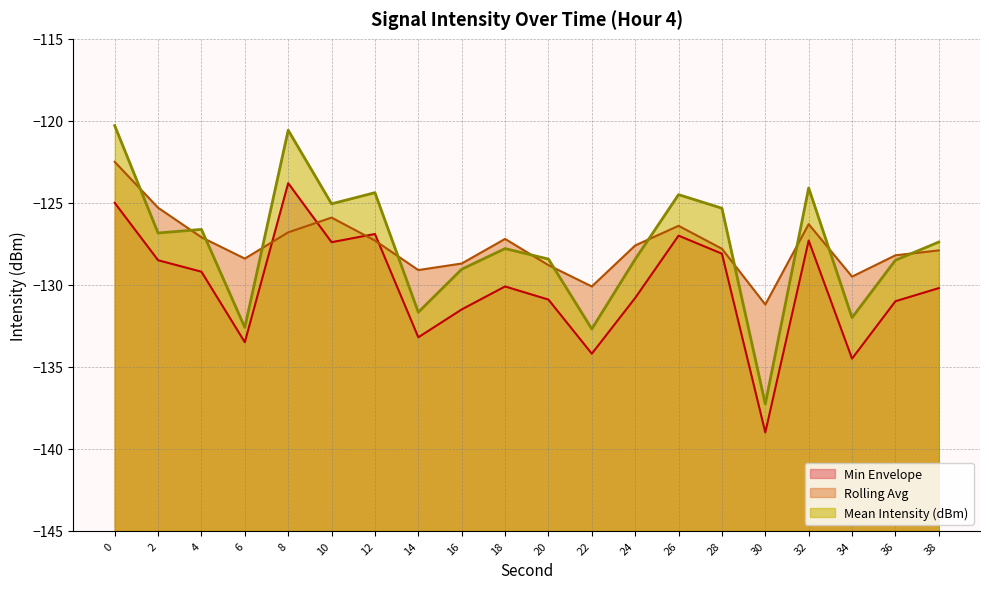

How many data points in Mean Intensity (dBm) are less than -127?

11